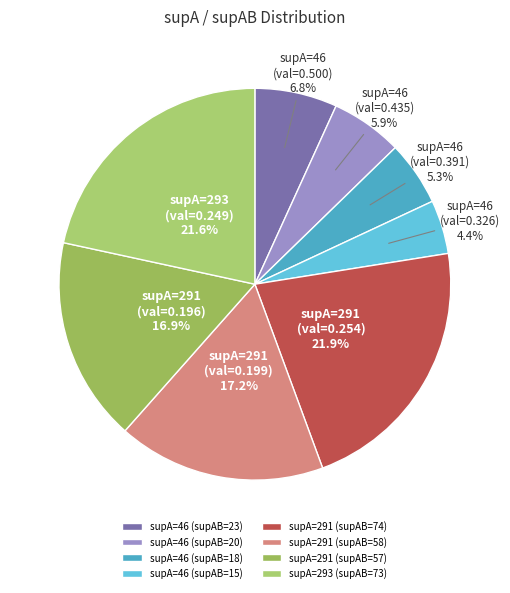

How many segments does this pie chart have?

8